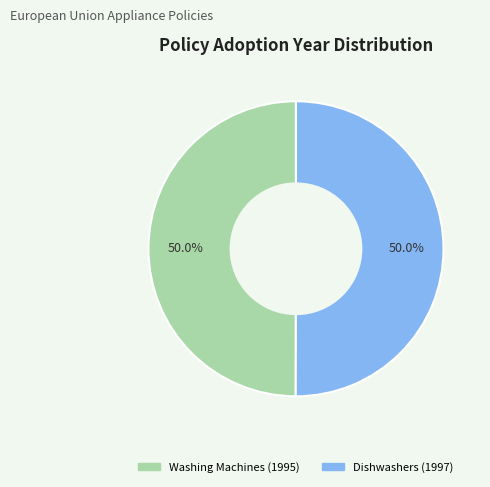

Approximately how many times larger is the value at Washing Machines (1995) compared to Dishwashers (1997)?

1.0